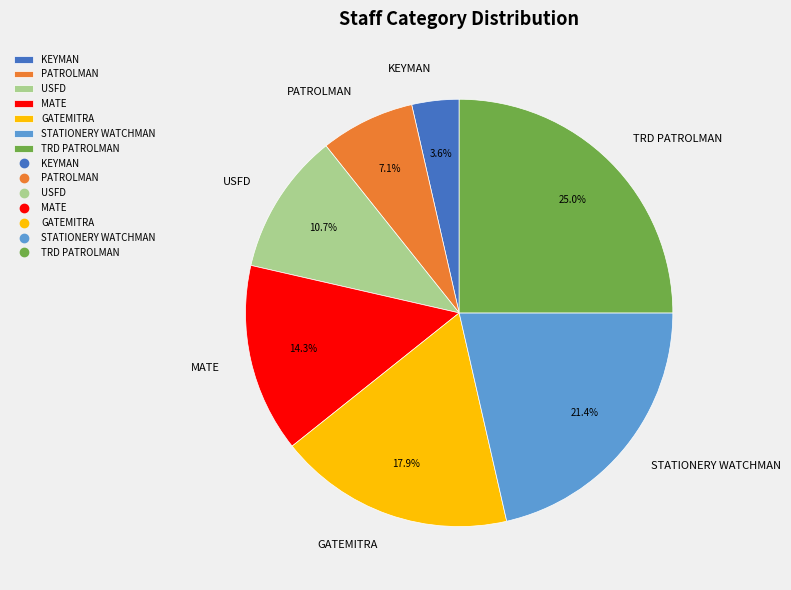

Is KEYMAN the majority of the pie?

No